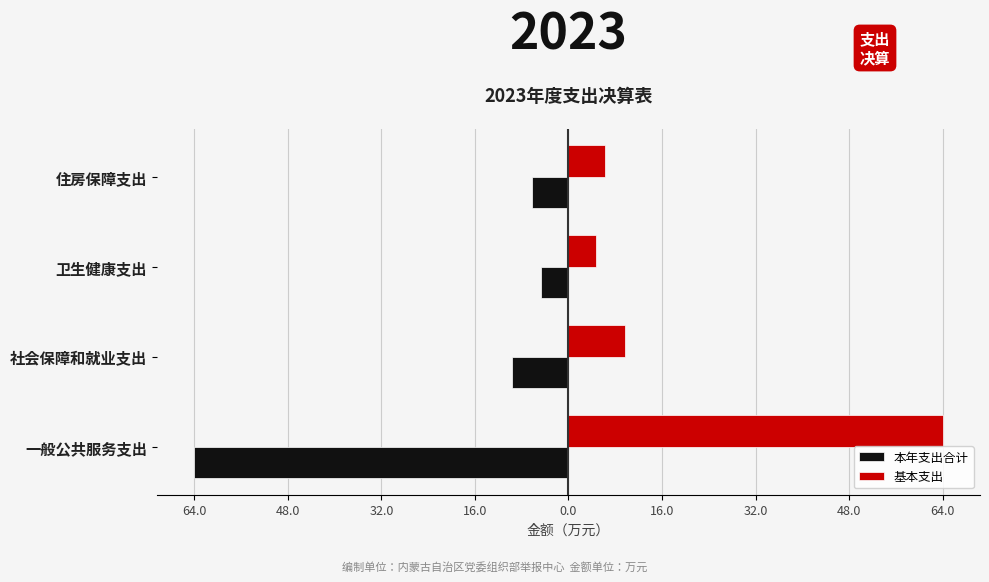

Reading right to left, list all the values displayed in this chart.

本年支出合计: -6.3	-4.6	-9.7	-64.0
基本支出: 6.3	4.6	9.7	64.0